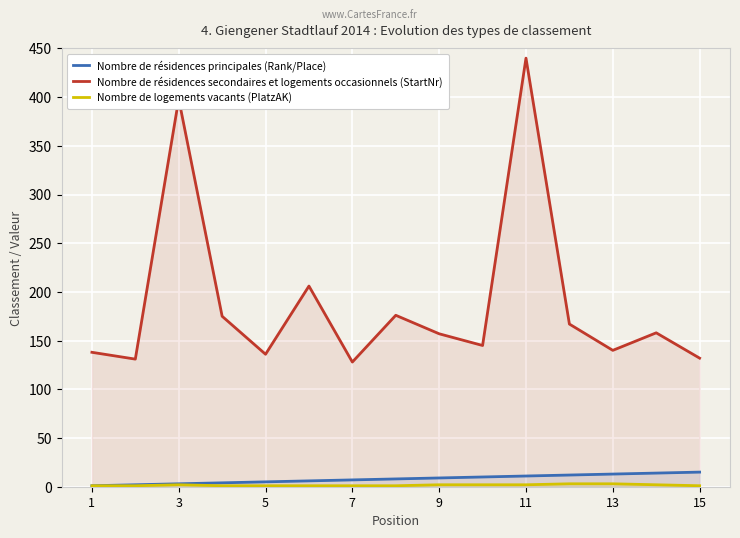

At which category is the sum across all series the highest?

11